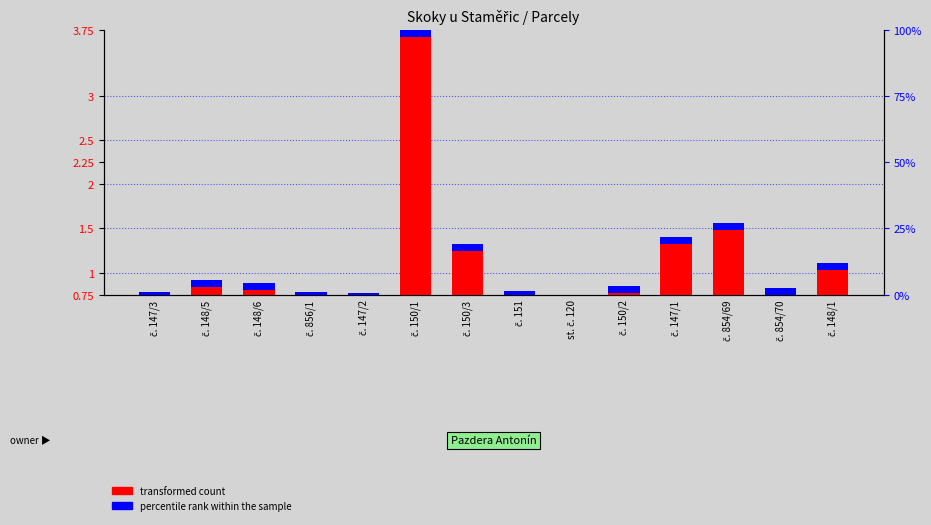

At which label does transformed count reach its minimum?

st. č. 120